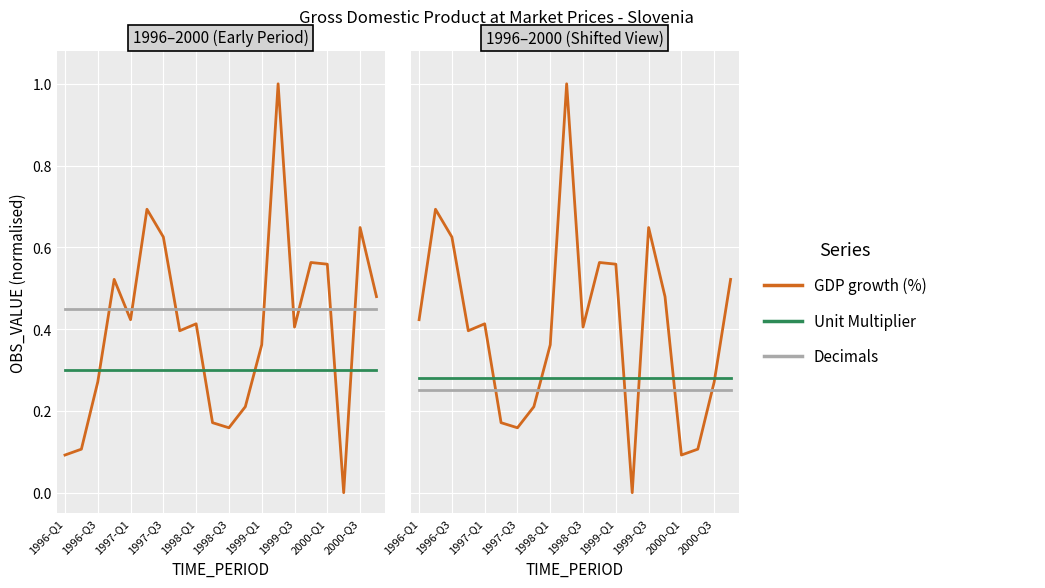

The value of Decimals at 2000-Q3 is 0.2. True or false?

True